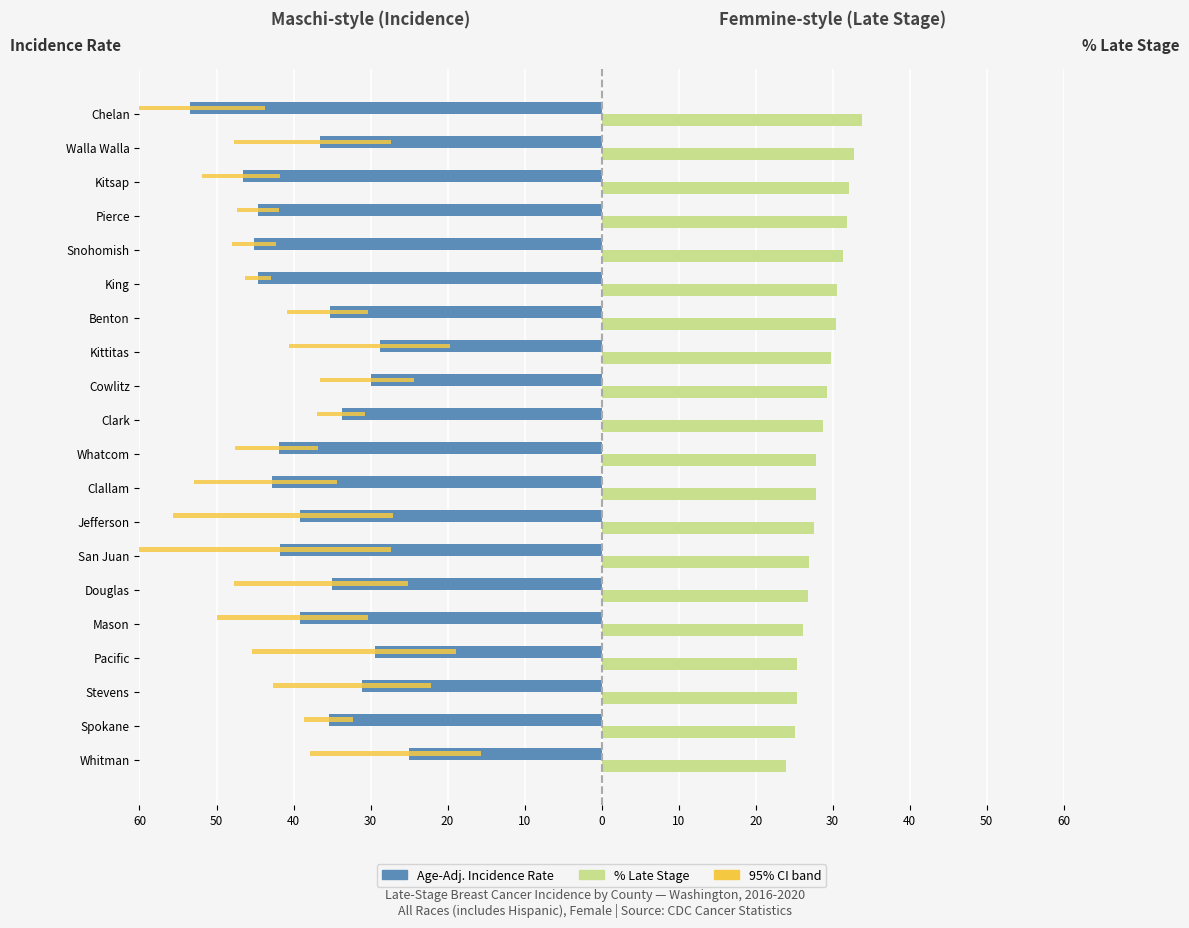

True or false: Age-Adj. Incidence Rate has a value of -47.7 at Kittitas.

False